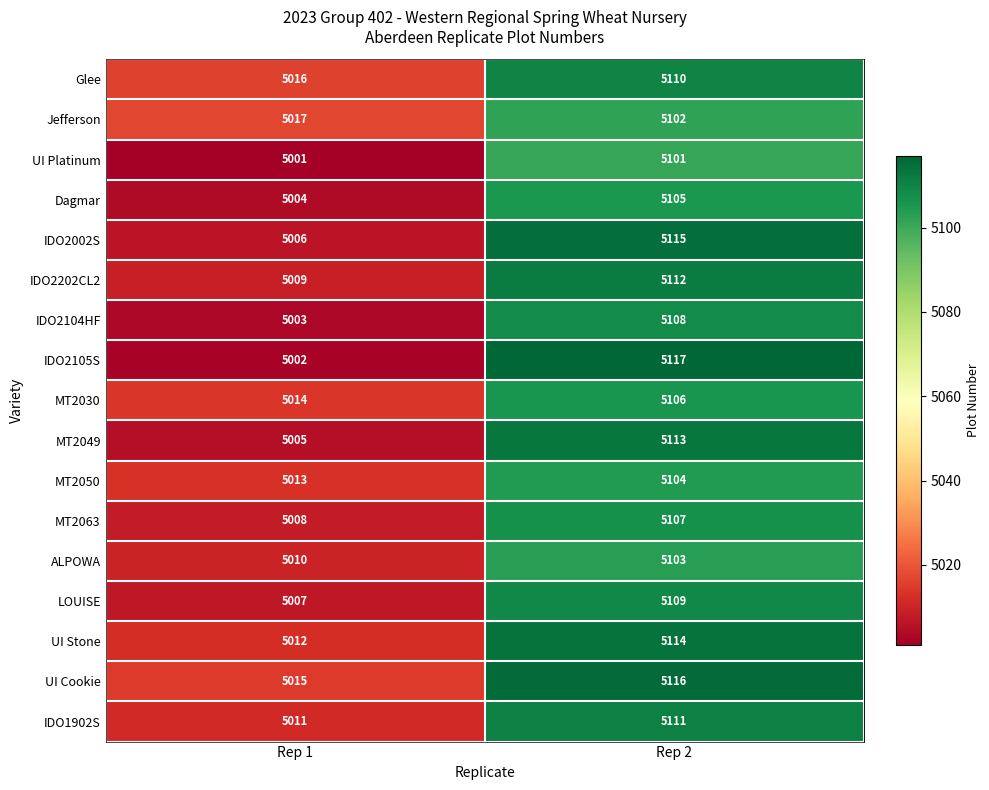

Which category has the lowest value across all series?

Rep 1